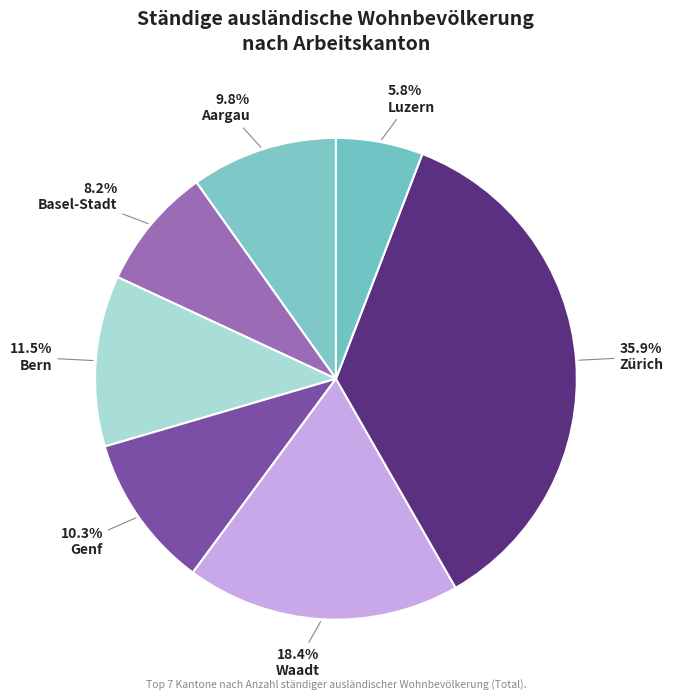

What is the total percentage of Waadt and Genf?

28.7%